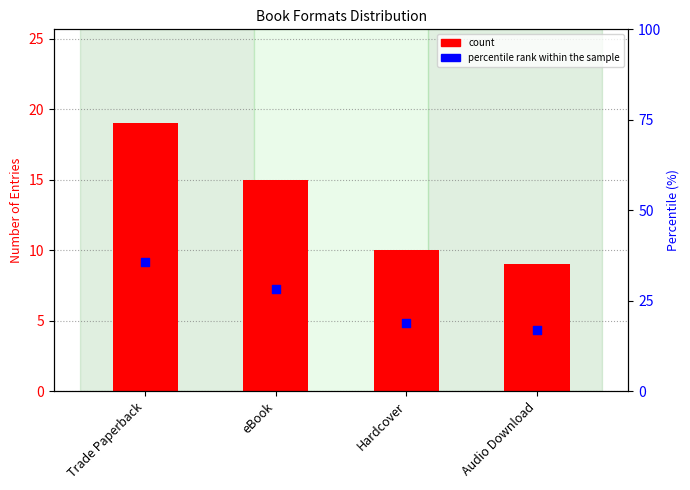

Which series contains the lowest Y value?

count